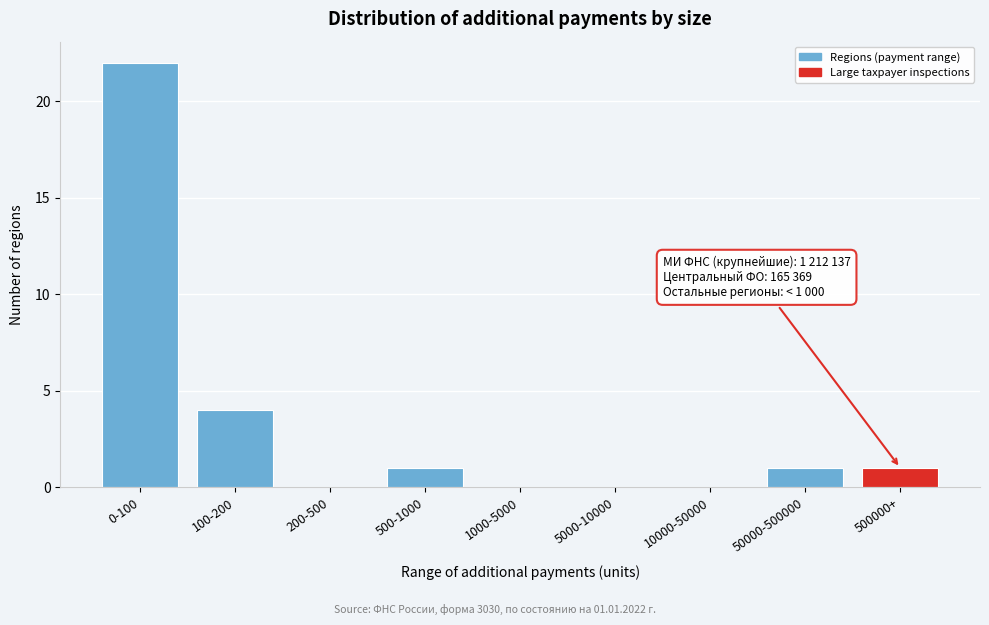

Reading left to right, transcribe all the data shown in this chart.

0-100=22	100-200=4	200-500=0	500-1000=1	1000-5000=0	5000-10000=0	10000-50000=0	50000-500000=1	500000+=1